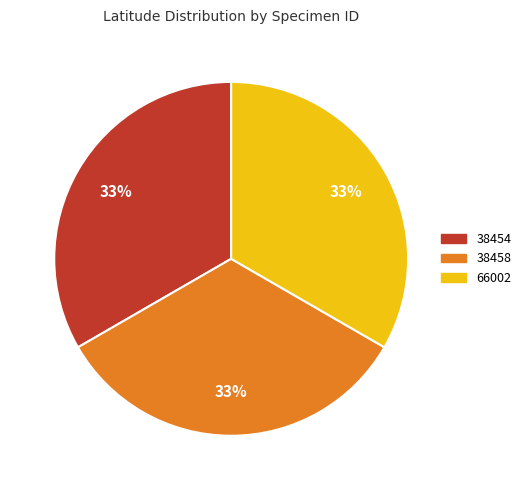

Is it true that 38454 is 28% of the pie?

False